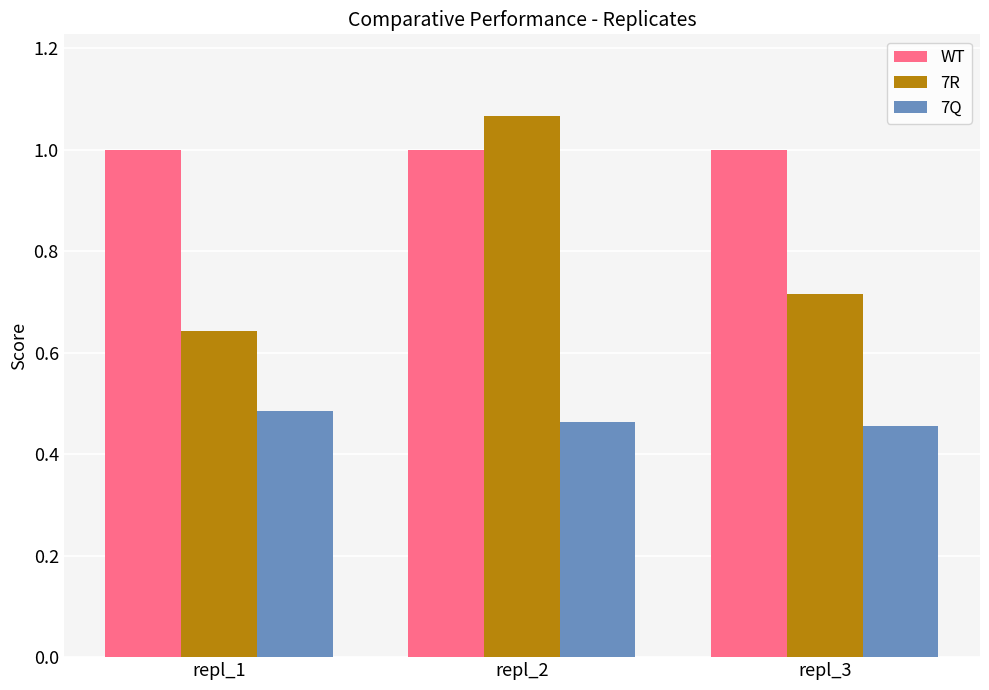

The WT series shows 1.8 at repl_2. True or false?

False